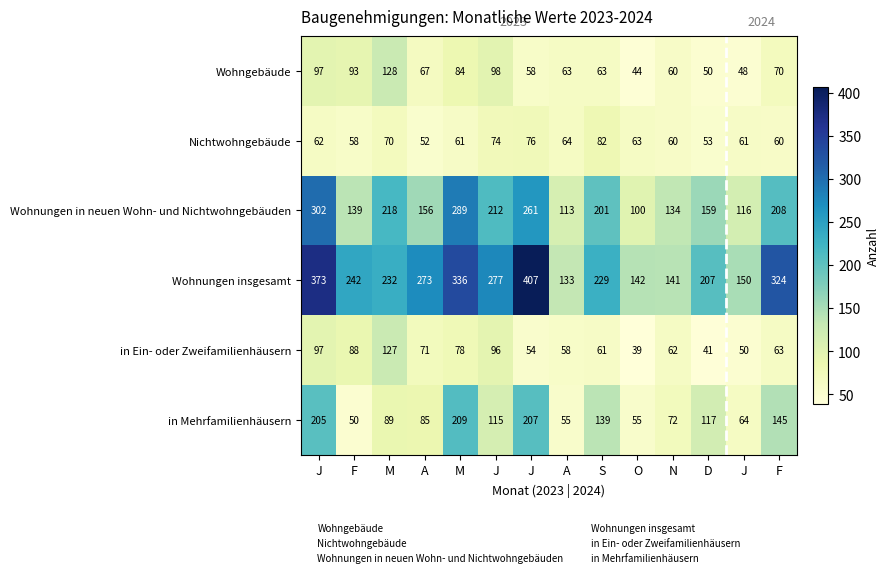

Reading right to left, extract all data points from this chart.

Wohngebäude: F=70	J=48	D=50	N=60	O=44	S=63	A=63	J=58	J=98	M=84	A=67	M=128	F=93	J=97
Nichtwohngebäude: F=60	J=61	D=53	N=60	O=63	S=82	A=64	J=76	J=74	M=61	A=52	M=70	F=58	J=62
Wohnungen in neuen Wohn- und Nichtwohngebäuden: F=208	J=116	D=159	N=134	O=100	S=201	A=113	J=261	J=212	M=289	A=156	M=218	F=139	J=302
Wohnungen insgesamt: F=324	J=150	D=207	N=141	O=142	S=229	A=133	J=407	J=277	M=336	A=273	M=232	F=242	J=373
in Ein- oder Zweifamilienhäusern: F=63	J=50	D=41	N=62	O=39	S=61	A=58	J=54	J=96	M=78	A=71	M=127	F=88	J=97
in Mehrfamilienhäusern: F=145	J=64	D=117	N=72	O=55	S=139	A=55	J=207	J=115	M=209	A=85	M=89	F=50	J=205